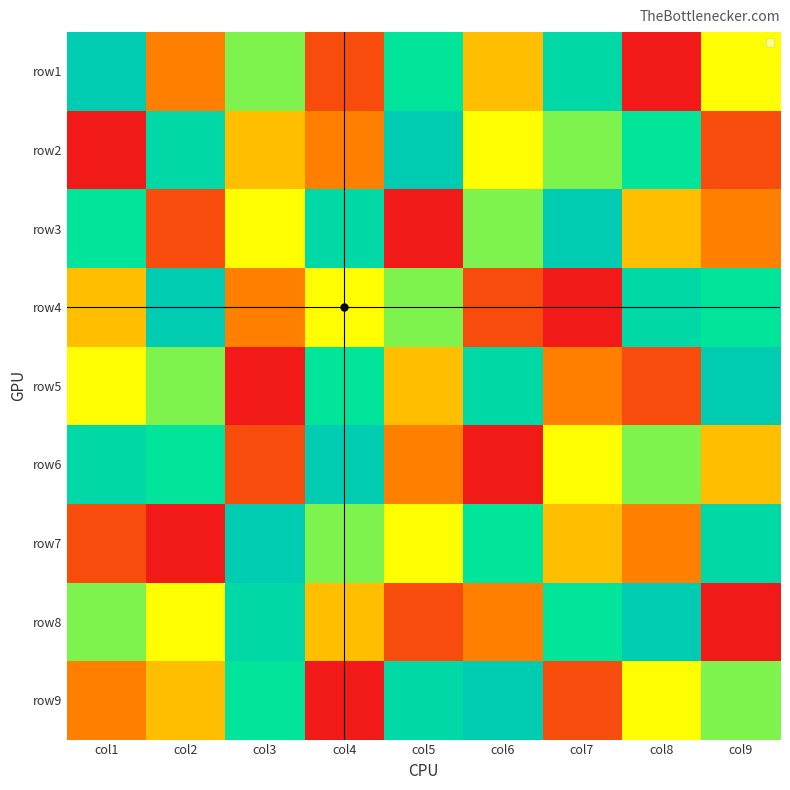

Reading left to right, extract all data points from this chart.

row1: col1=9	col2=3	col3=6	col4=2	col5=7	col6=4	col7=8	col8=1	col9=5
row2: col1=1	col2=8	col3=4	col4=3	col5=9	col6=5	col7=6	col8=7	col9=2
row3: col1=7	col2=2	col3=5	col4=8	col5=1	col6=6	col7=9	col8=4	col9=3
row4: col1=4	col2=9	col3=3	col4=5	col5=6	col6=2	col7=1	col8=8	col9=7
row5: col1=5	col2=6	col3=1	col4=7	col5=4	col6=8	col7=3	col8=2	col9=9
row6: col1=8	col2=7	col3=2	col4=9	col5=3	col6=1	col7=5	col8=6	col9=4
row7: col1=2	col2=1	col3=9	col4=6	col5=5	col6=7	col7=4	col8=3	col9=8
row8: col1=6	col2=5	col3=8	col4=4	col5=2	col6=3	col7=7	col8=9	col9=1
row9: col1=3	col2=4	col3=7	col4=1	col5=8	col6=9	col7=2	col8=5	col9=6